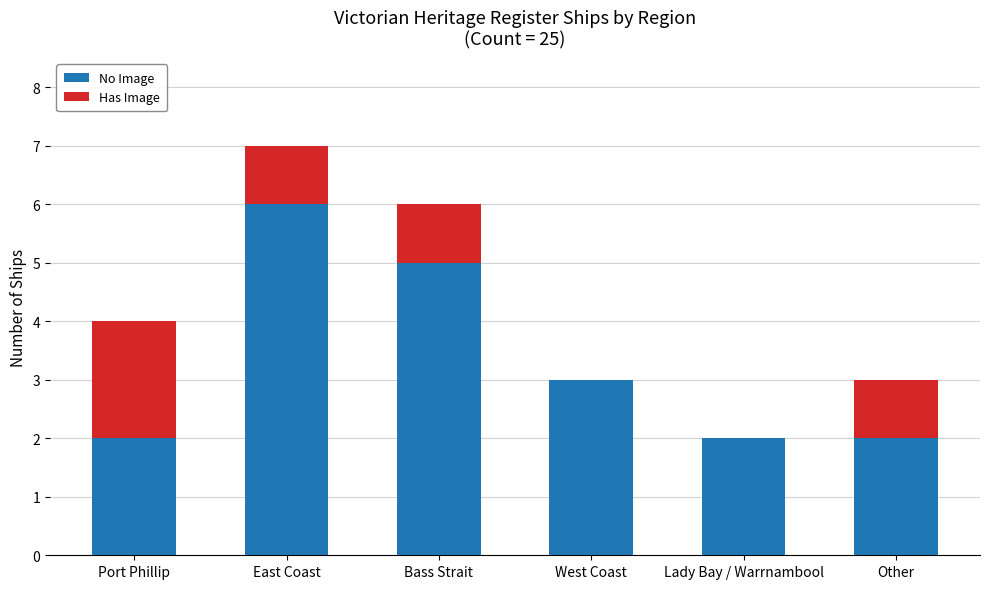

Are the bars grouped side by side (vs. stacked)?

No